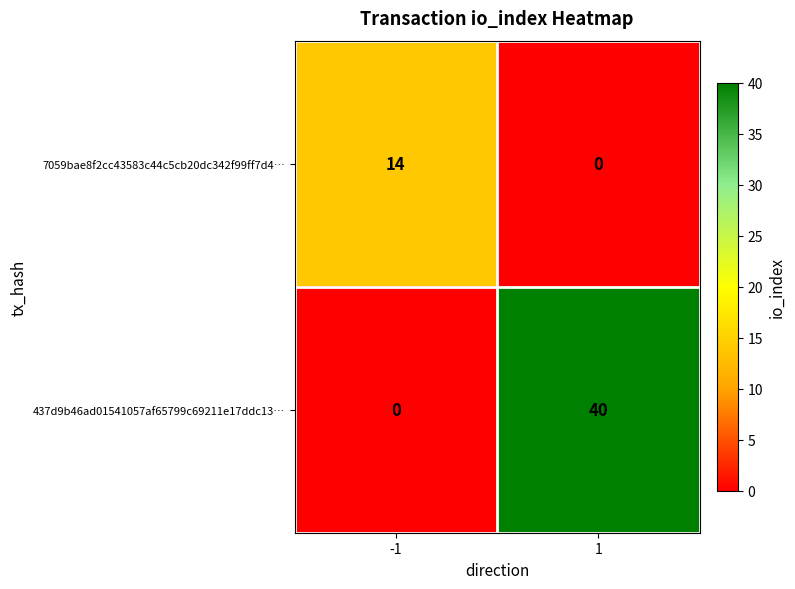

Reading right to left, what are all the values shown in this chart?

7059bae8f2cc43583c44c5cb20dc342f99ff7d4…: 1=0	-1=14
437d9b46ad01541057af65799c69211e17ddc13…: 1=40	-1=0